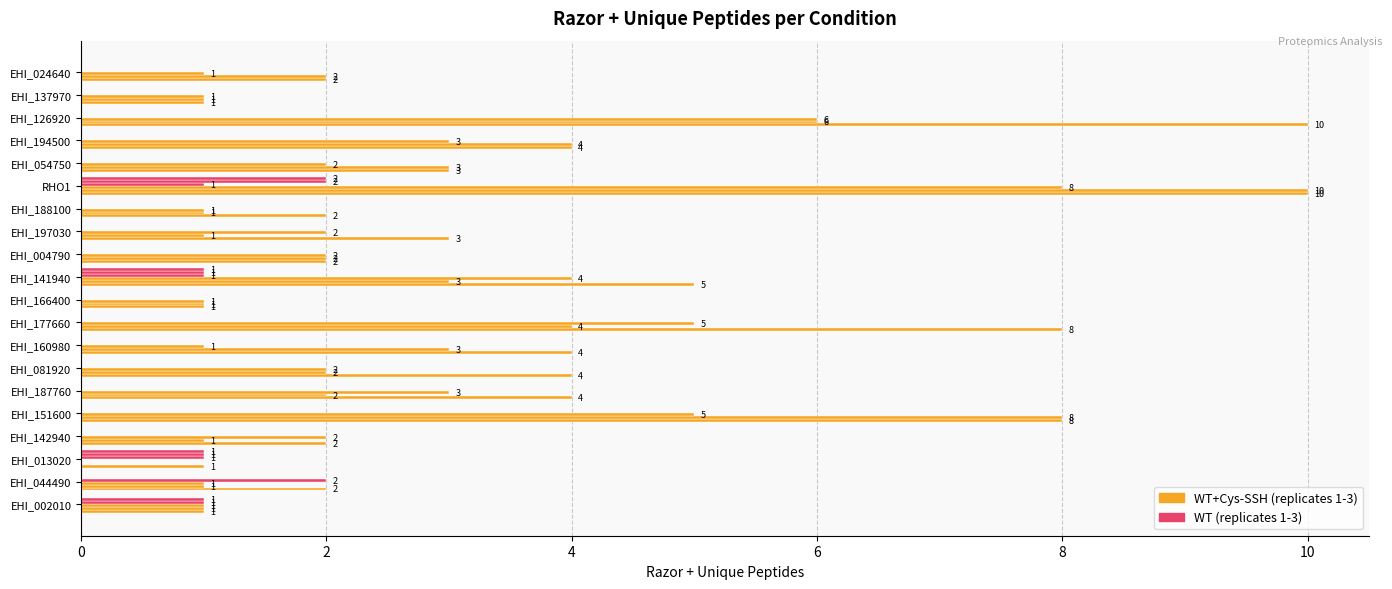

Count the number of categories in the chart.

20